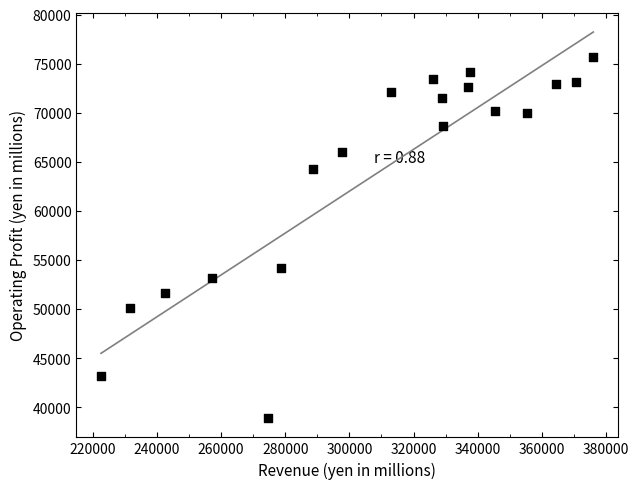

What Y value in the scatter plot is closest to 57282?

54167